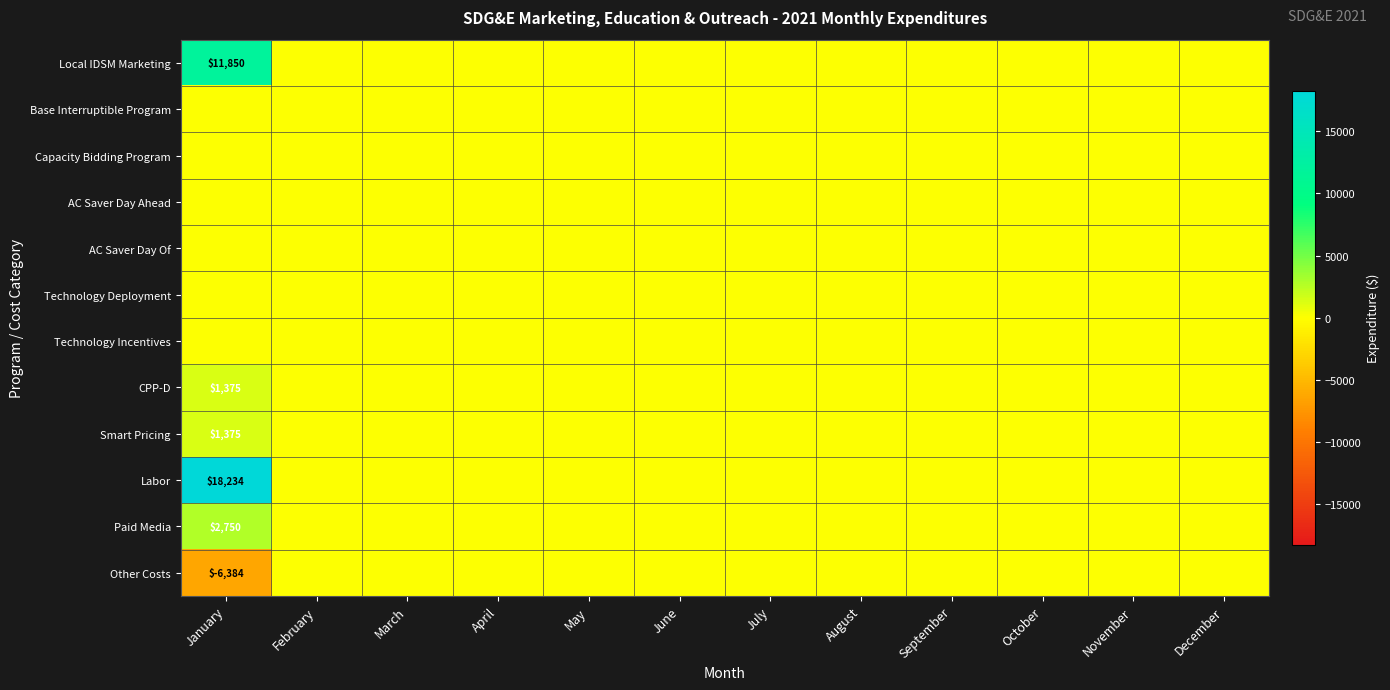

How many series are shown in this chart?

12